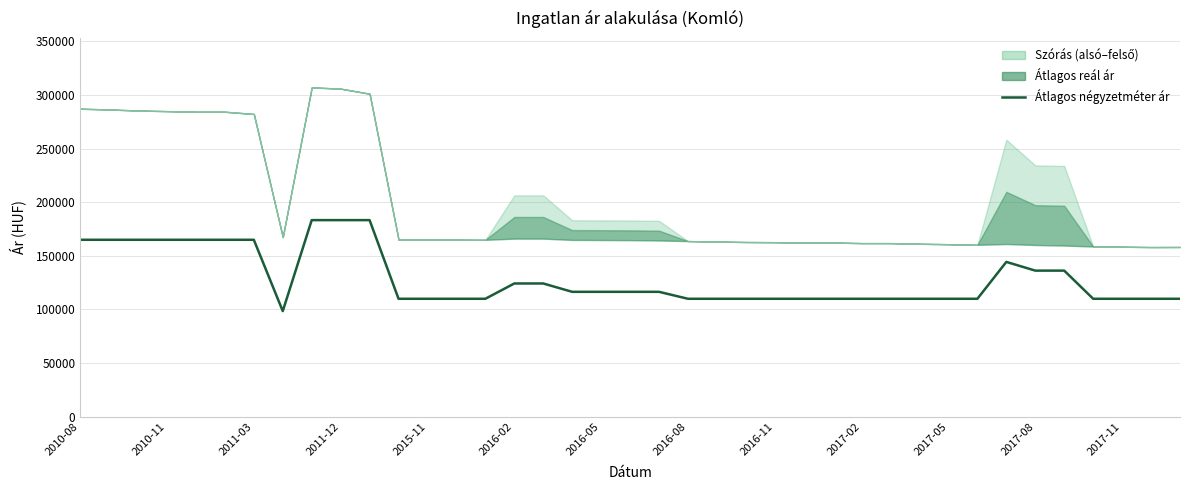

Where does the data first go above 110000?

2010-08